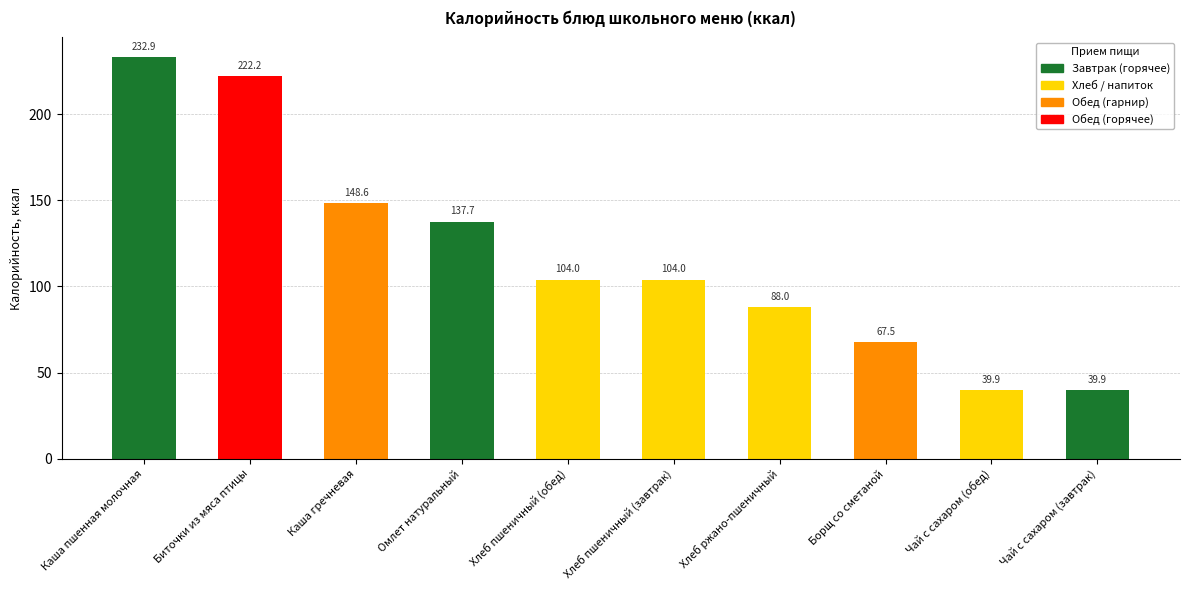

What is the value of the 5th bar from the left?

104.0